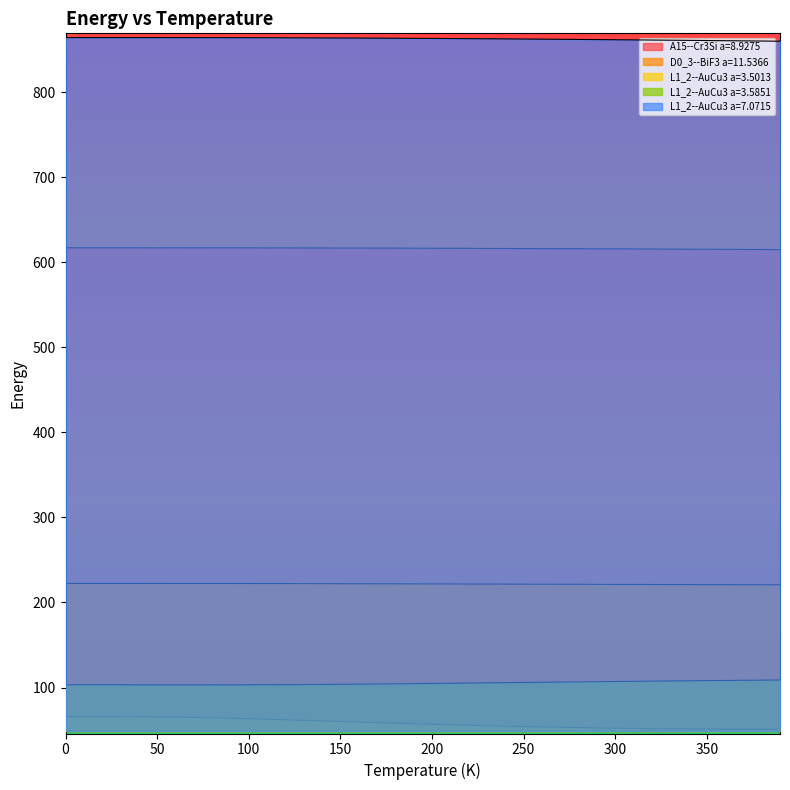

Which series has the largest total across all categories?

L1_2--AuCu3 a=7.0715